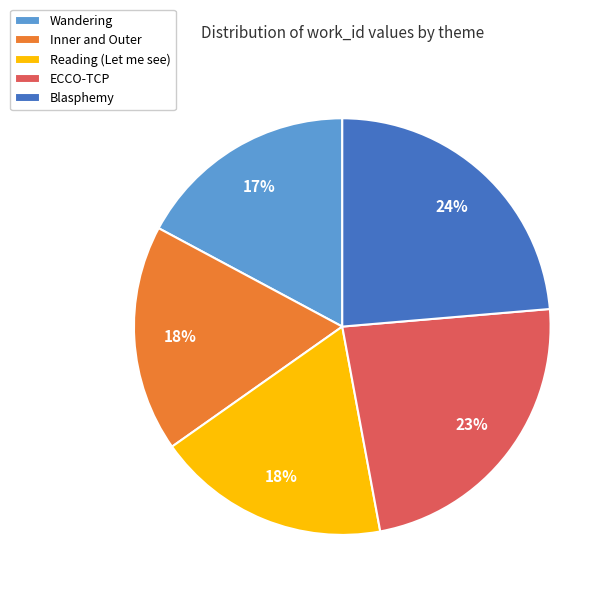

Combined, do Inner and Outer and Wandering account for over 50%?

No